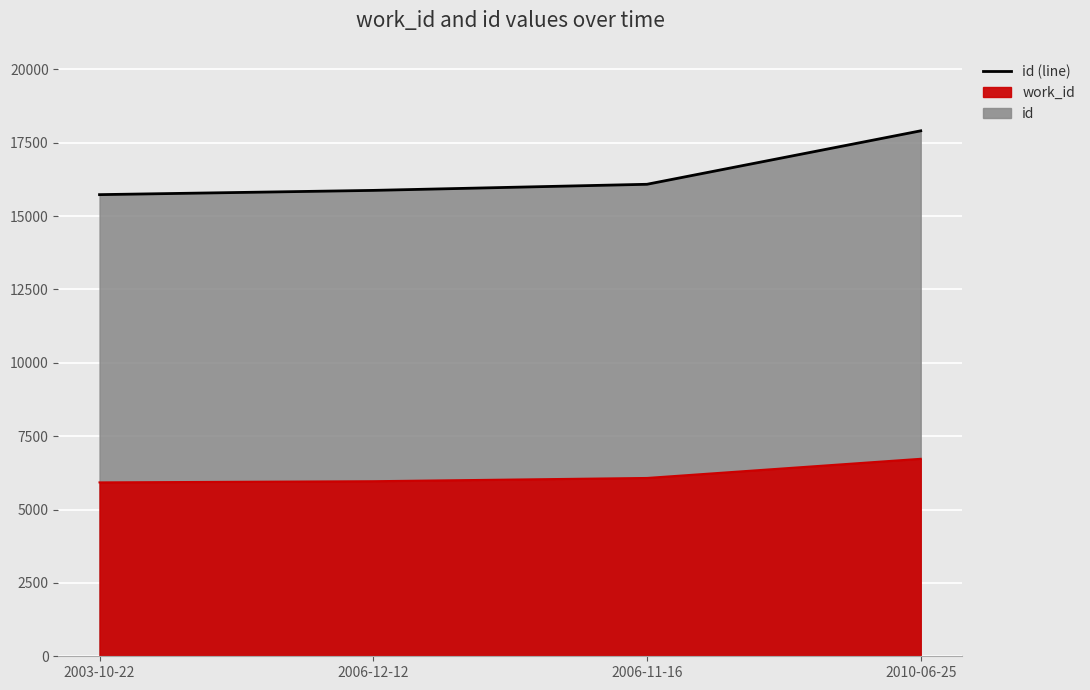

What is the sum of the id (line) values at 2006-11-16 and 2010-06-25?

33992